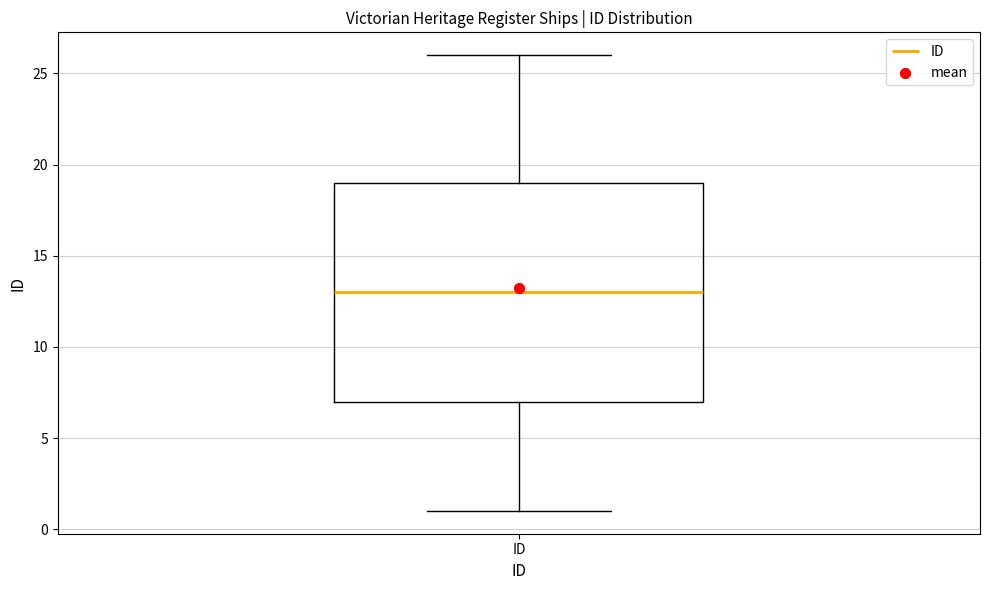

Read this box plot against the y-axis: the position of the median line, the range covered by the box, and the ends of both whiskers. The values are not printed on the chart, so give them approximately, as read against the axis.

median 13, box 7 to 19, whiskers 1 to 26